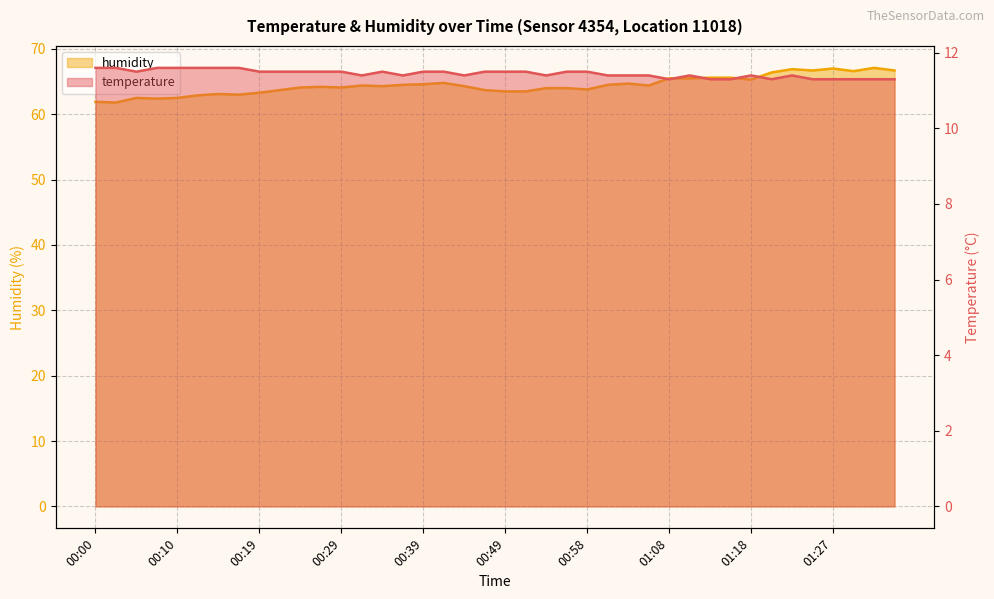

Rank the categories by humidity value from highest to lowest.

01:32, 01:27, 01:23, 01:25, 01:35, 01:30, 01:20, 01:13, 01:15, 01:08, 01:10, 01:18, 00:41, 01:03, 00:39, 00:37, 01:01, 00:32, 01:06, 00:34, 00:44, 00:27, 00:24, 00:29, 00:53, 00:56, 00:58, 00:22, 00:46, 00:49, 00:51, 00:19, 00:15, 00:17, 00:12, 00:05, 00:10, 00:07, 00:00, 00:02